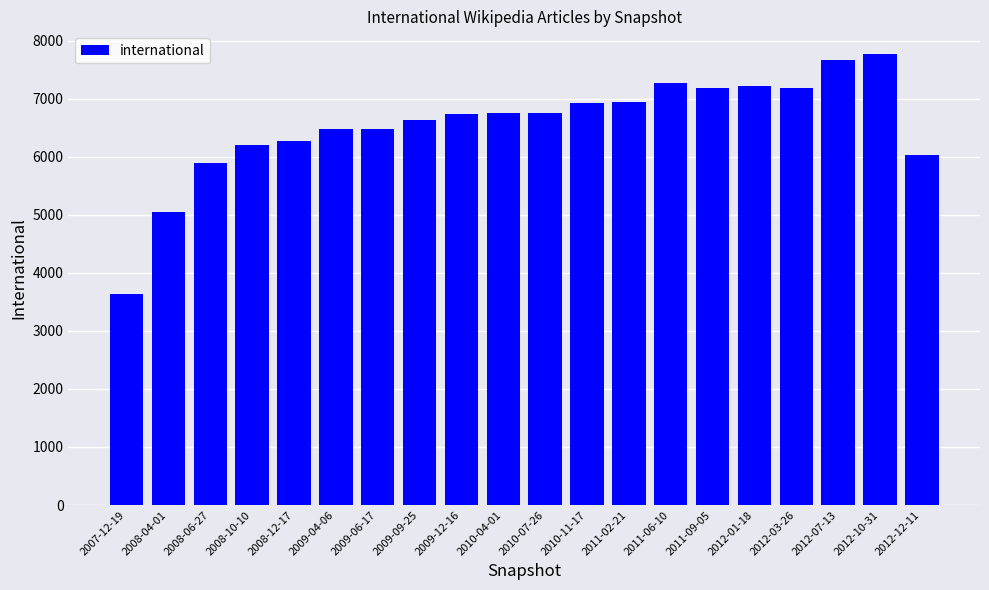

What is the difference between the maximum and second lowest values?

2721